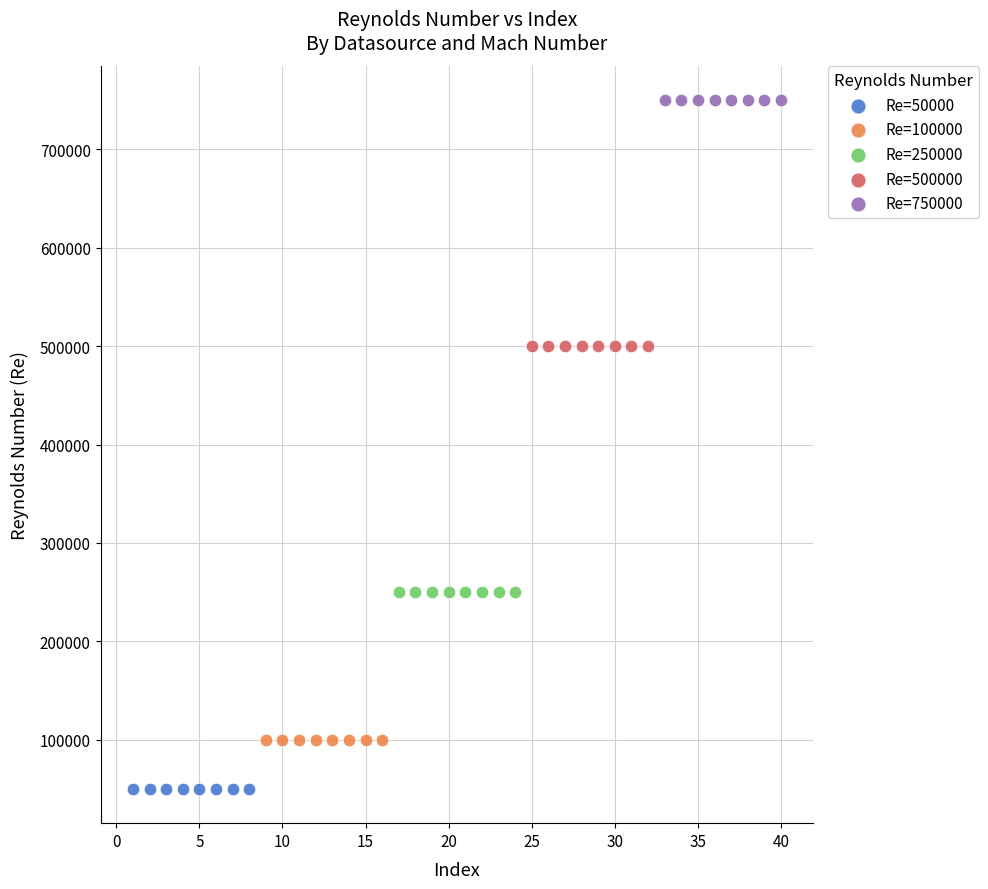

Which series contains the highest Y value?

Re=750000